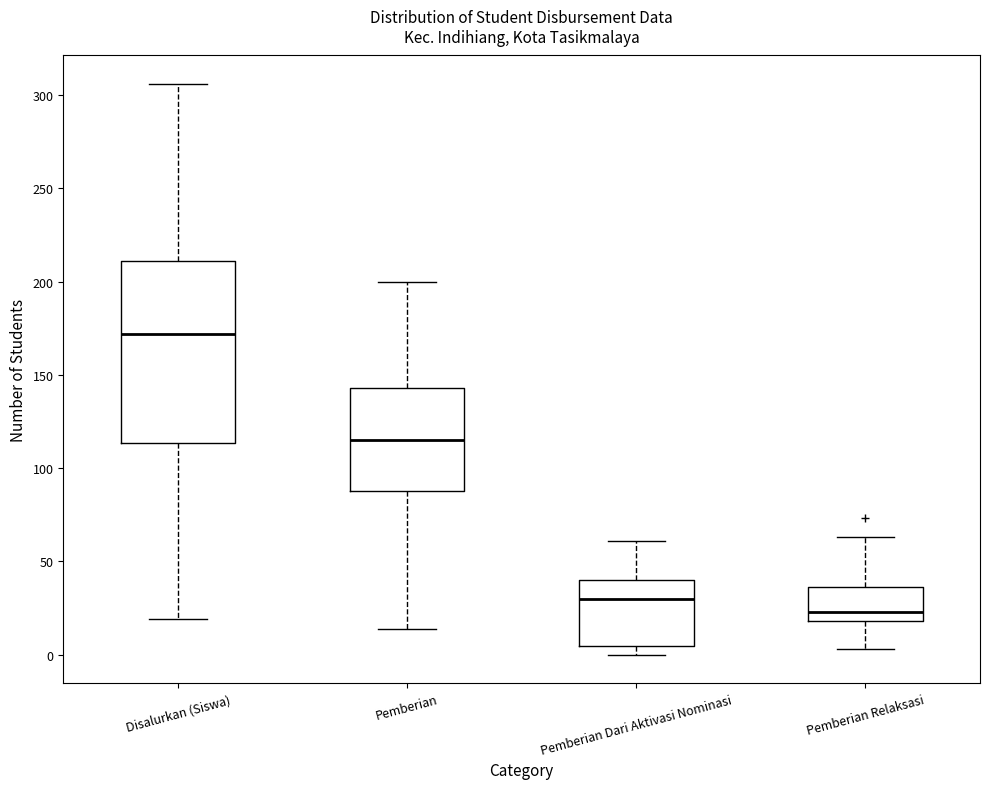

Where does the median line of the box for Pemberian Dari Aktivasi Nominasi sit on the y-axis? The values are not printed on the chart, so give them approximately, as read against the axis.

30